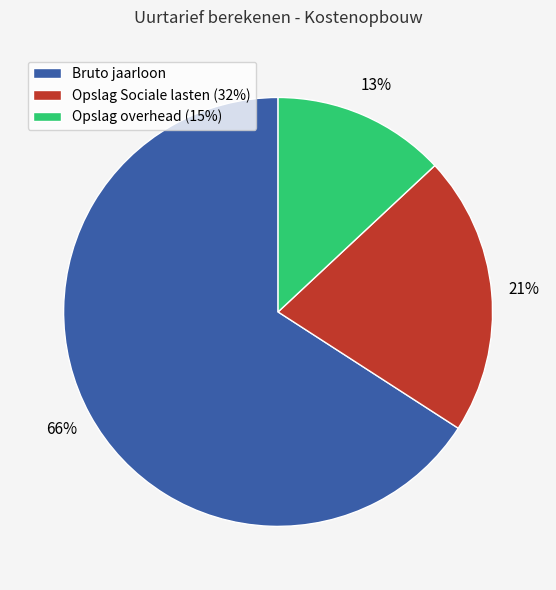

Combined, do Opslag Sociale lasten (32%) and Bruto jaarloon account for over 50%?

Yes